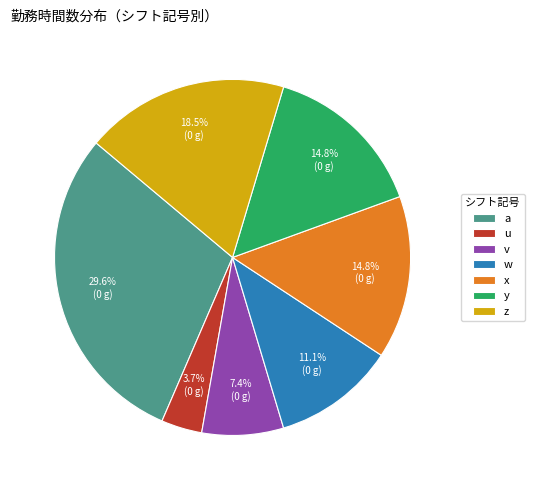

Is z the majority of the pie?

No